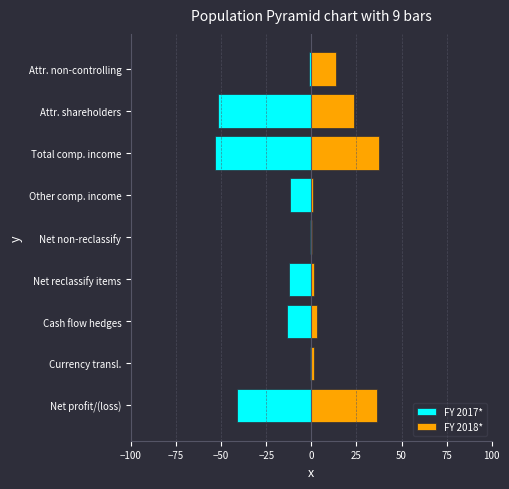

At Cash flow hedges, list the series in order from largest to smallest.

FY 2018*, FY 2017*